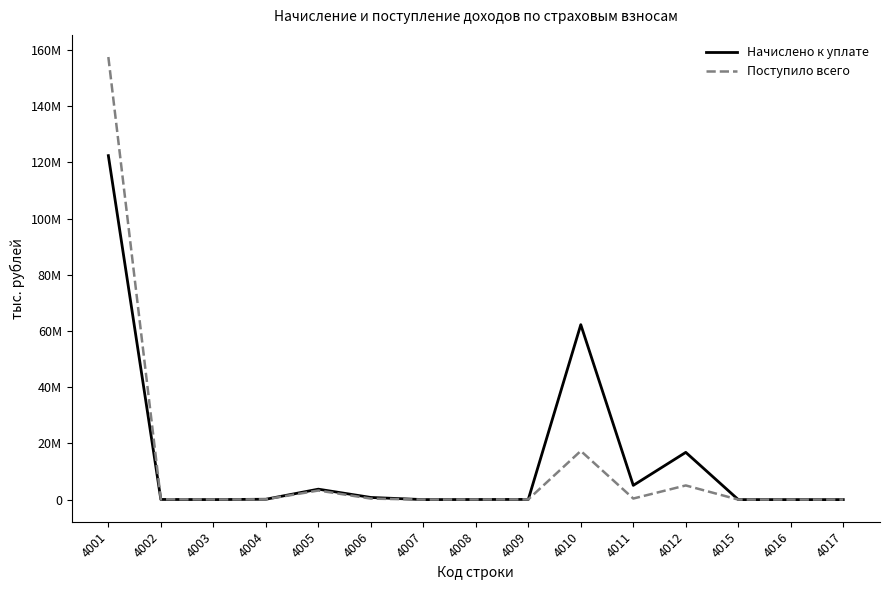

What is the difference between the maximum and second lowest values in the Начислено к уплате series?

122404029